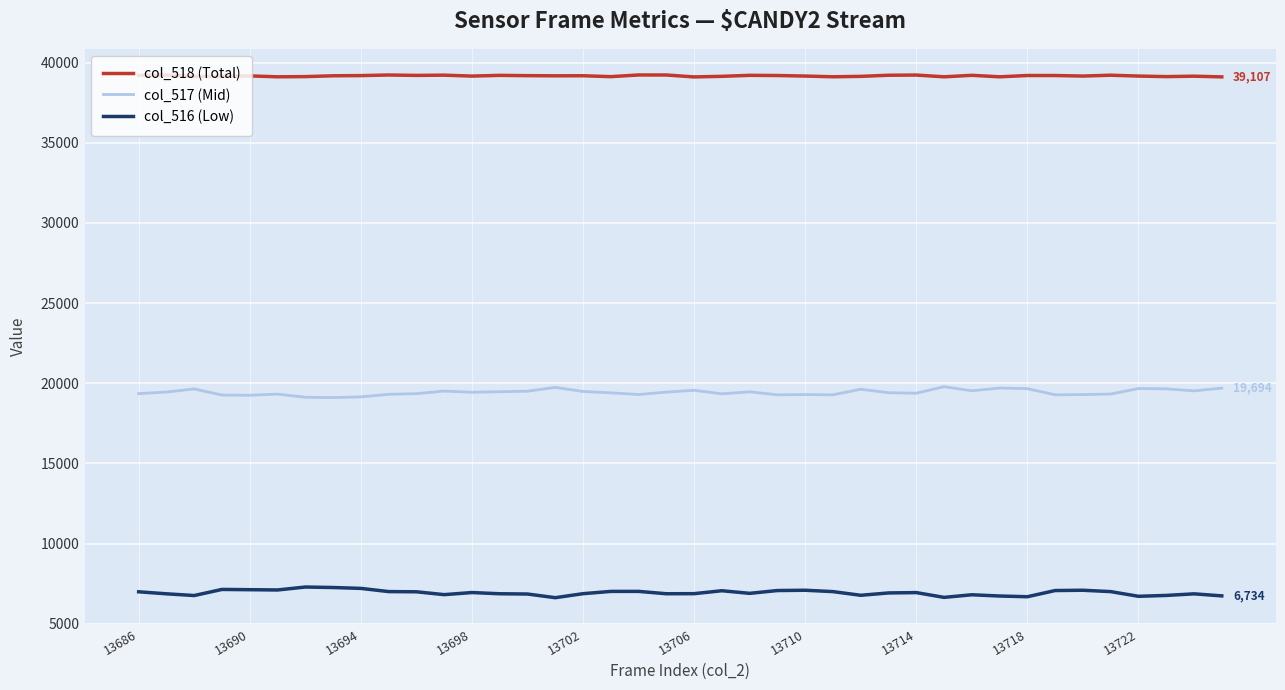

True or false: col_518 (Total) and col_516 (Low) cross at least once.

False